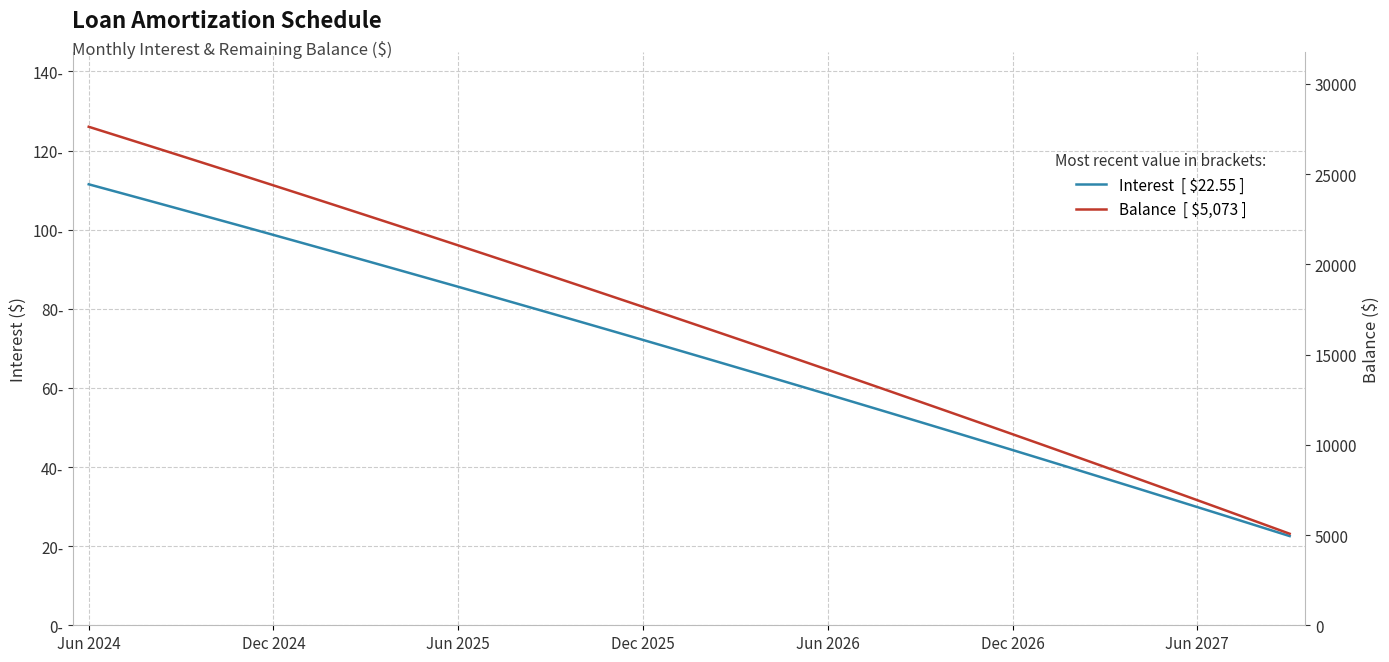

How many data points in Balance are above 17073?

19